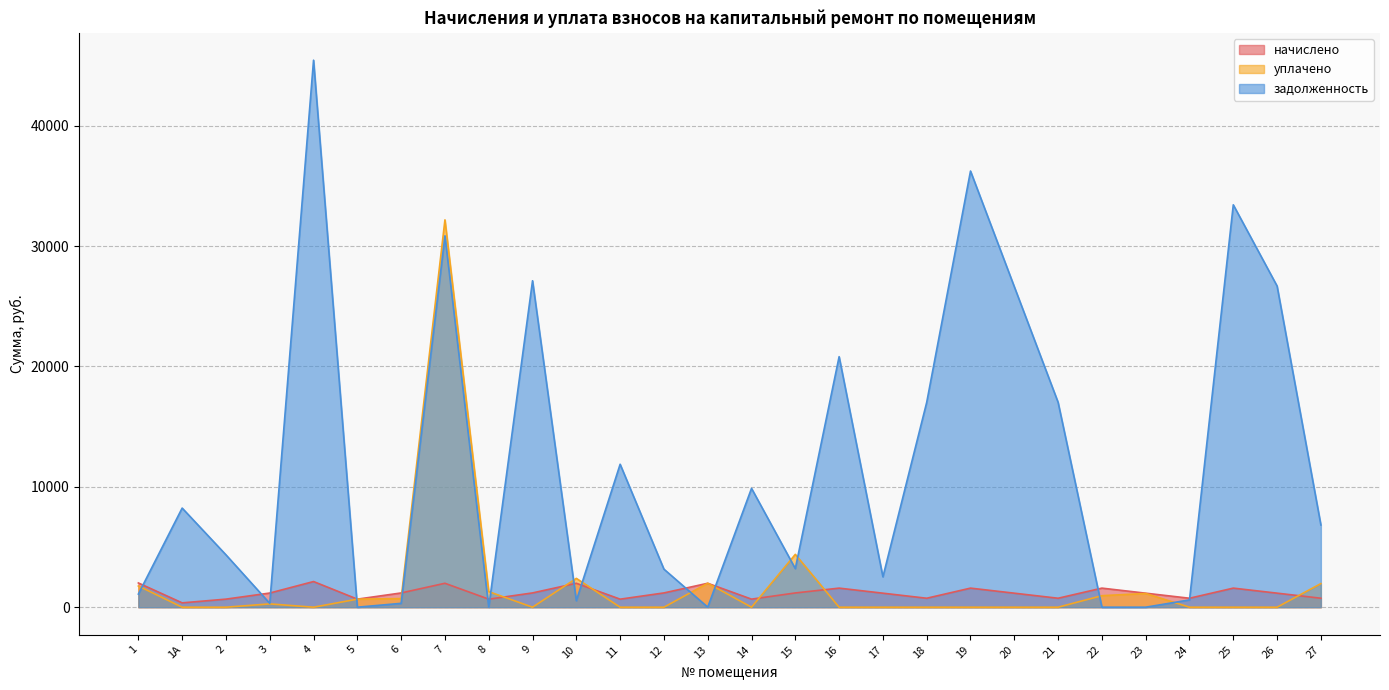

How many data points in начислено are above 1176?

13